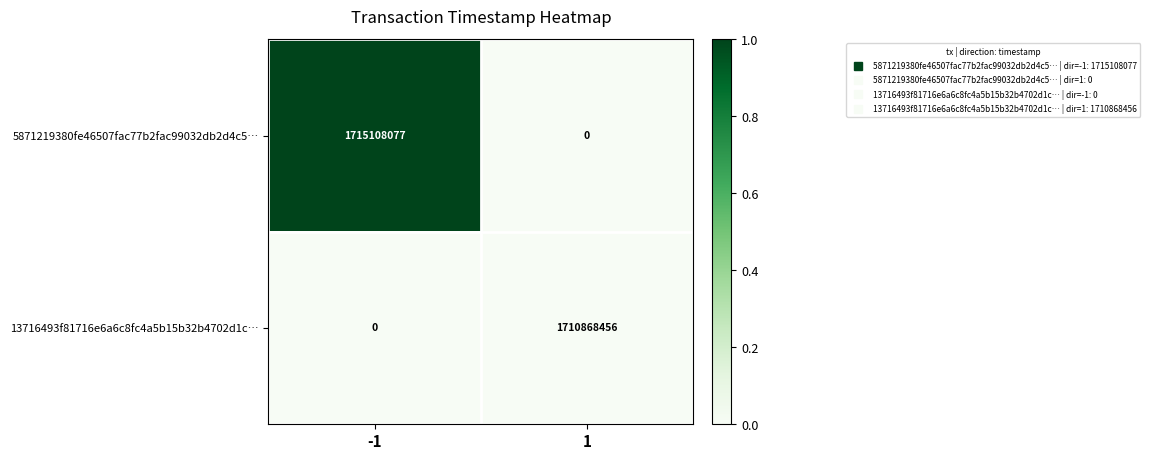

What is the average value of the 13716493f81716e6a6c8fc4a5b15b32b4702d1c… series?

855434228